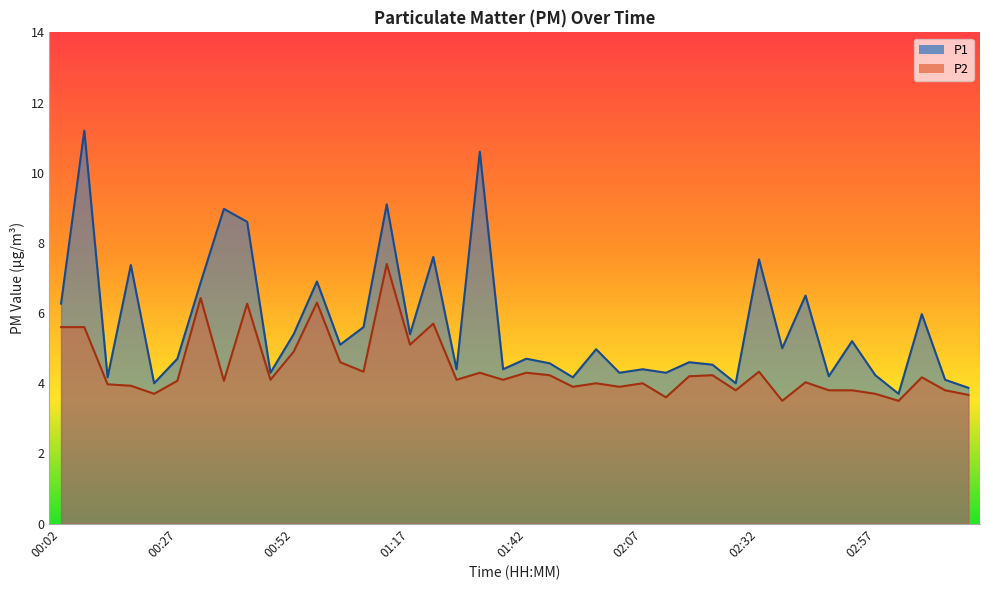

At how many categories does at least one series exceed 5?

18